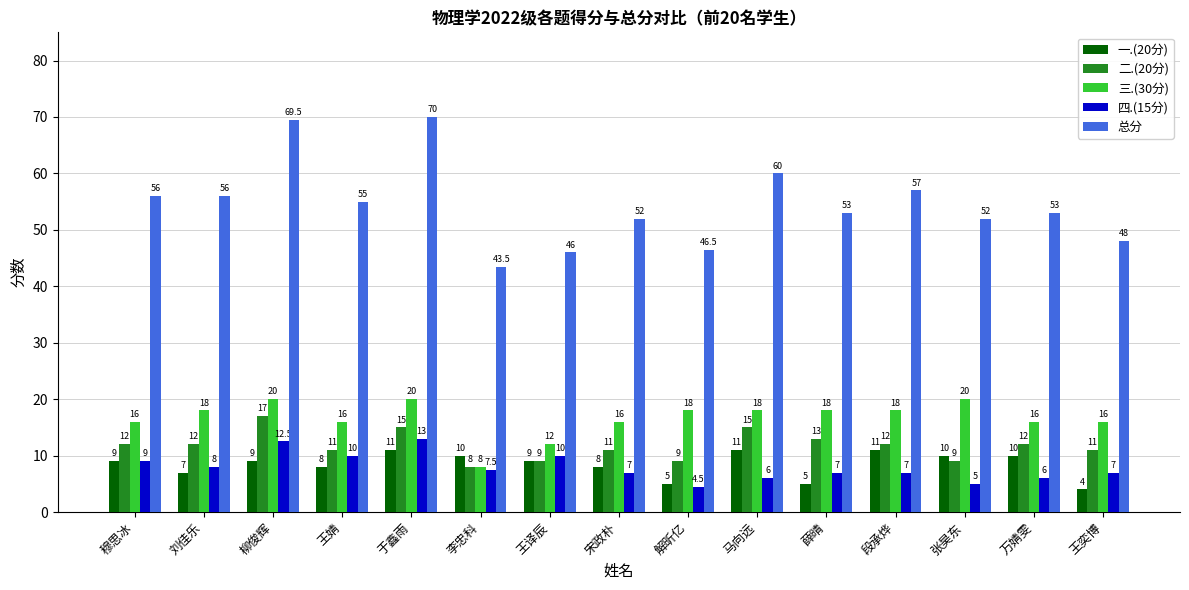

Which series has the largest total across all categories?

总分